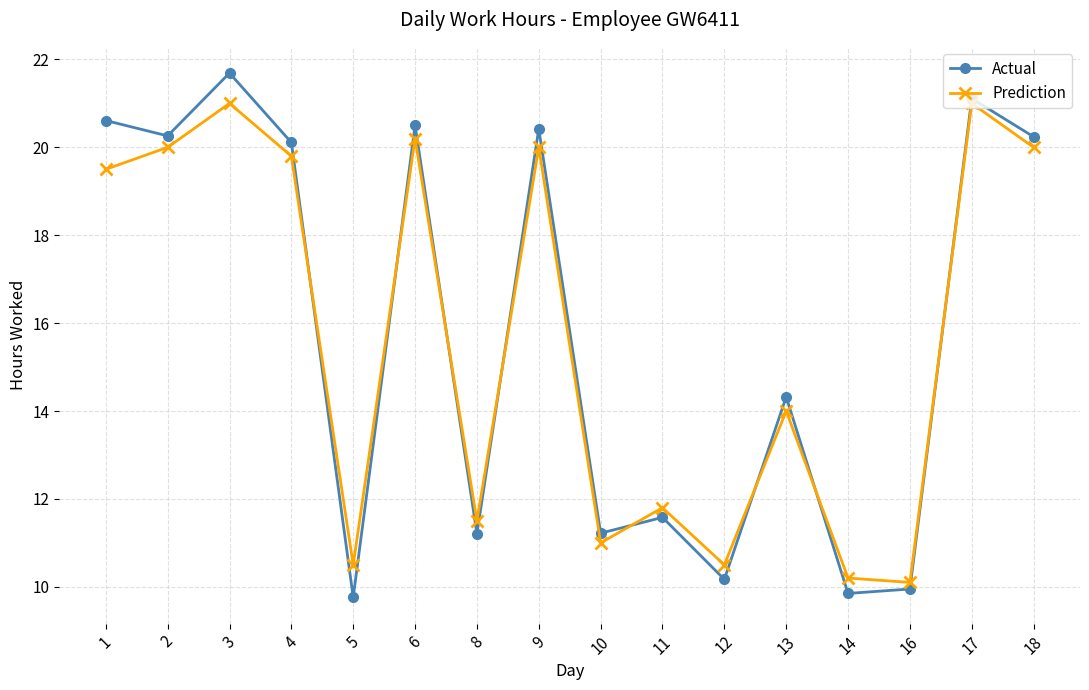

What value does the Actual series have at 12?

10.2